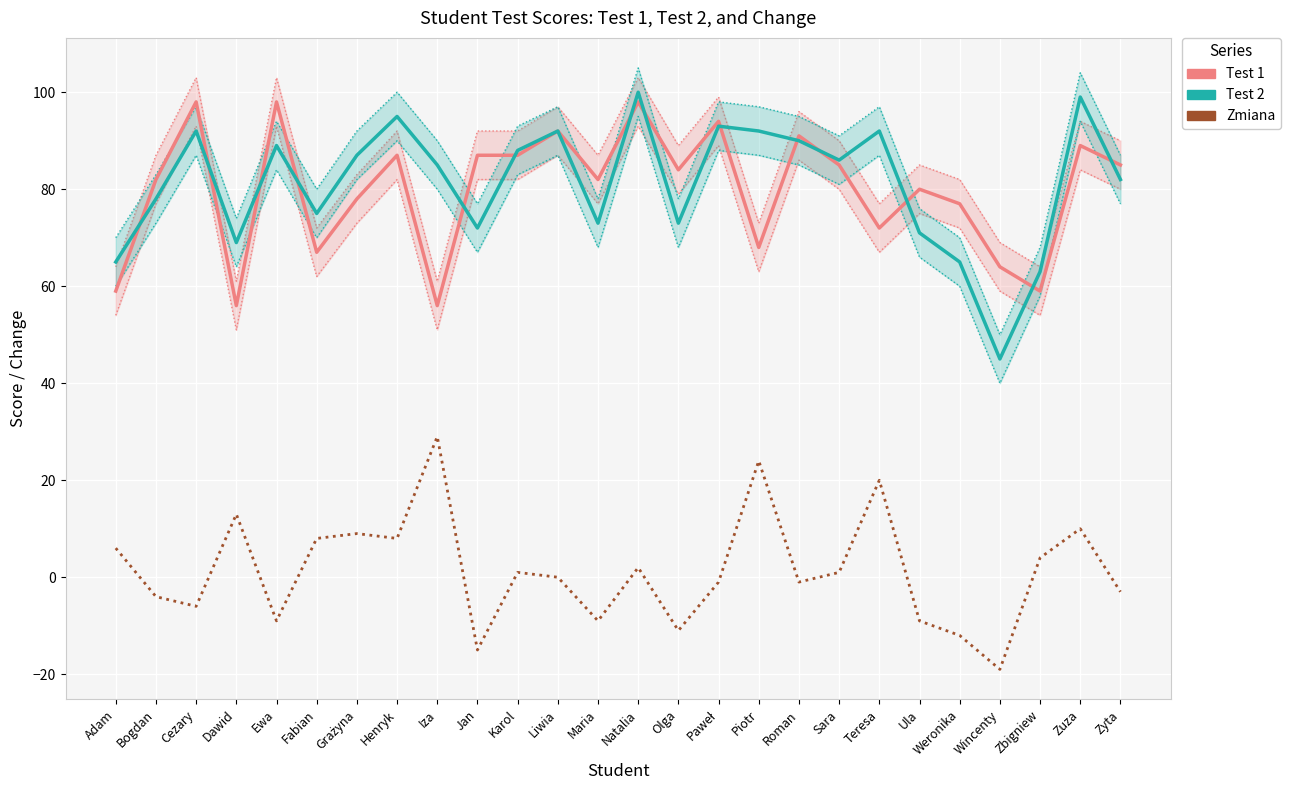

Which category has the highest value in the Test 1 series?

Cezary